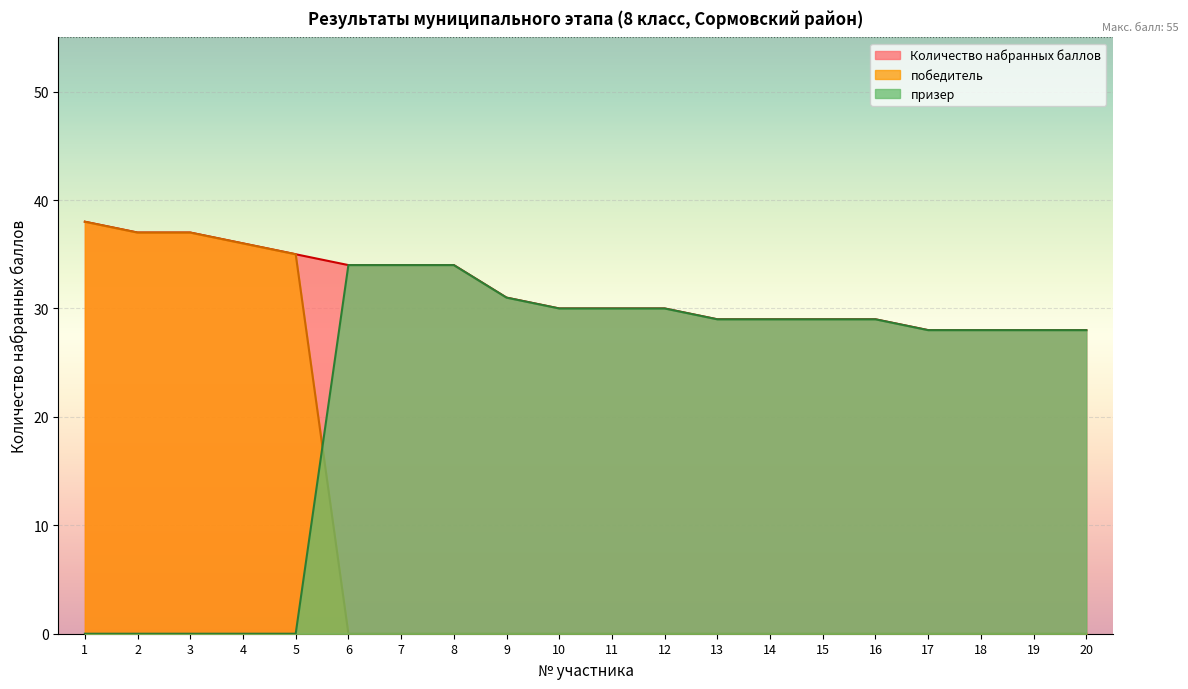

Reading right to left, transcribe all the data shown in this chart.

Количество набранных баллов: 20=28	19=28	18=28	17=28	16=29	15=29	14=29	13=29	12=30	11=30	10=30	9=31	8=34	7=34	6=34	5=35	4=36	3=37	2=37	1=38
победитель: 20=0	19=0	18=0	17=0	16=0	15=0	14=0	13=0	12=0	11=0	10=0	9=0	8=0	7=0	6=0	5=35	4=36	3=37	2=37	1=38
призер: 20=28	19=28	18=28	17=28	16=29	15=29	14=29	13=29	12=30	11=30	10=30	9=31	8=34	7=34	6=34	5=0	4=0	3=0	2=0	1=0